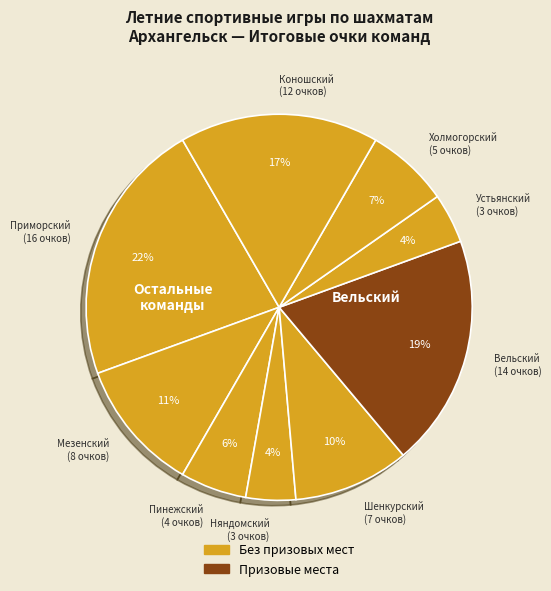

To the nearest percent, what is the difference between the largest and smallest slice percentages?

18%